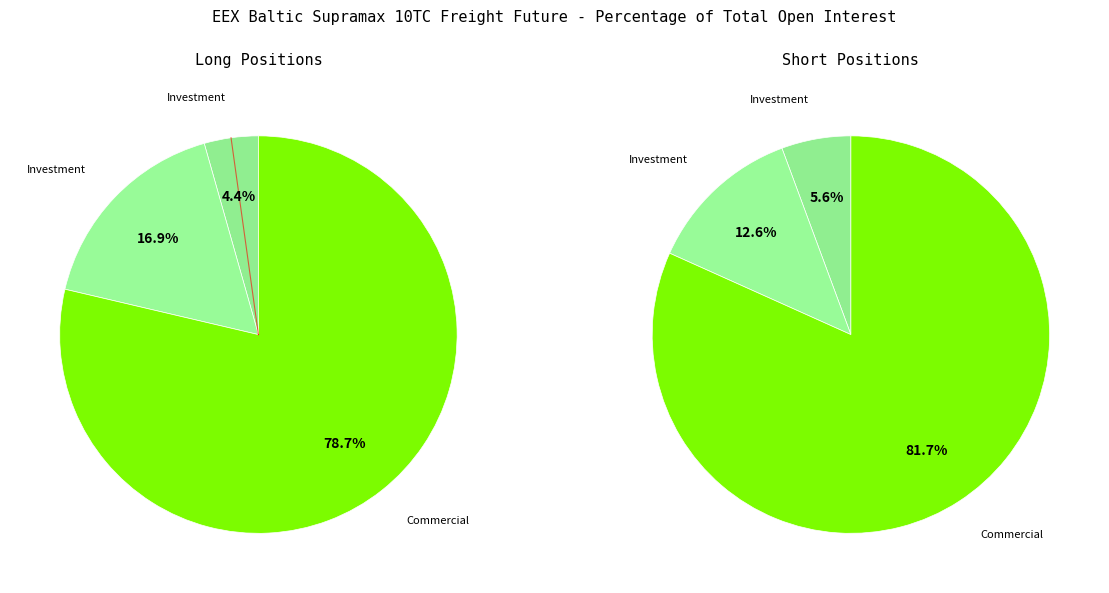

Is it true that Commercial Undertakings is 82% of the pie?

True